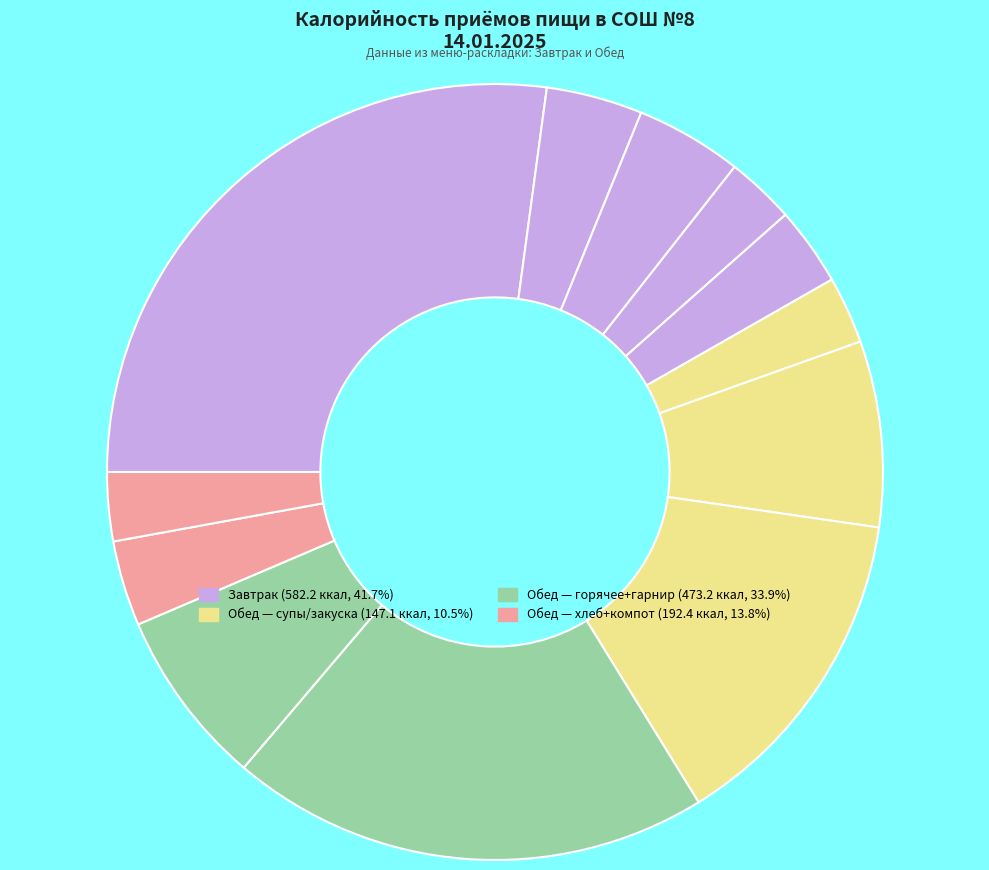

Count the number of slices in the pie.

12